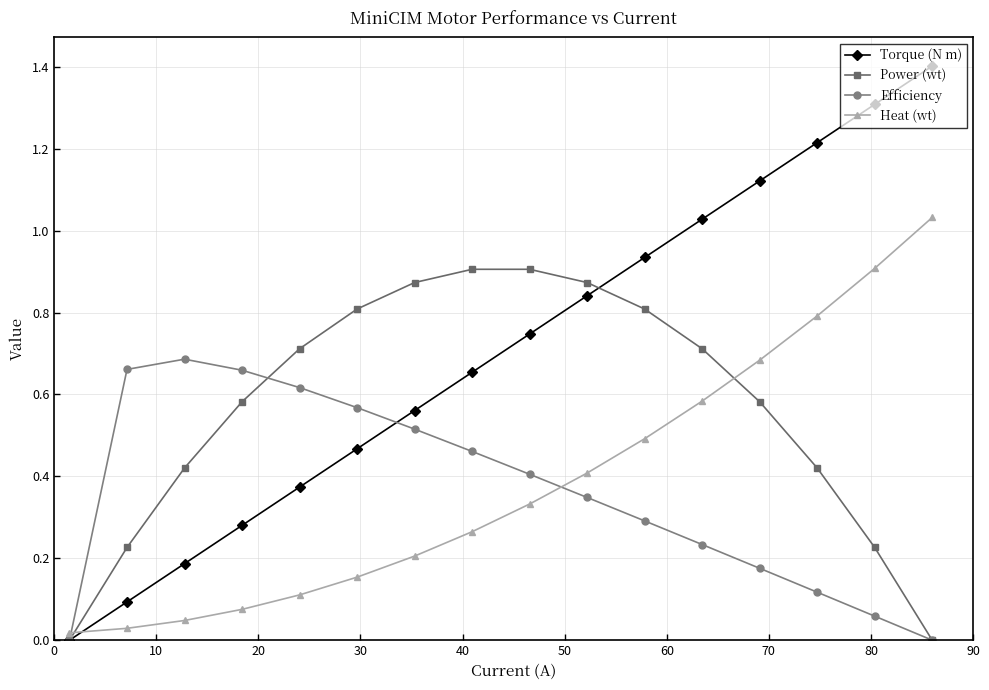

Which series has the largest total across all categories?

Torque (N m)